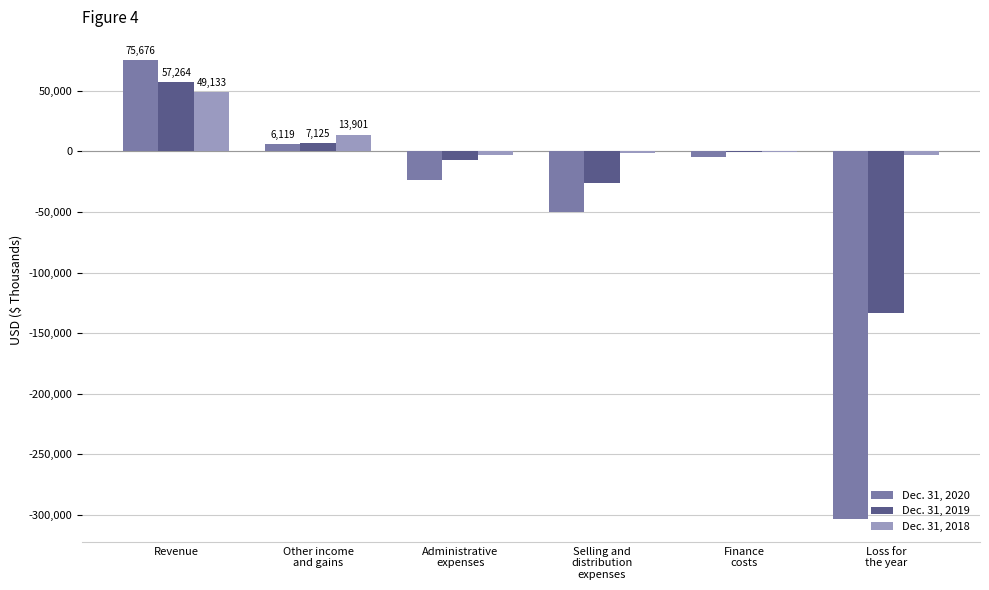

What is the total value across all series at Revenue?

182073